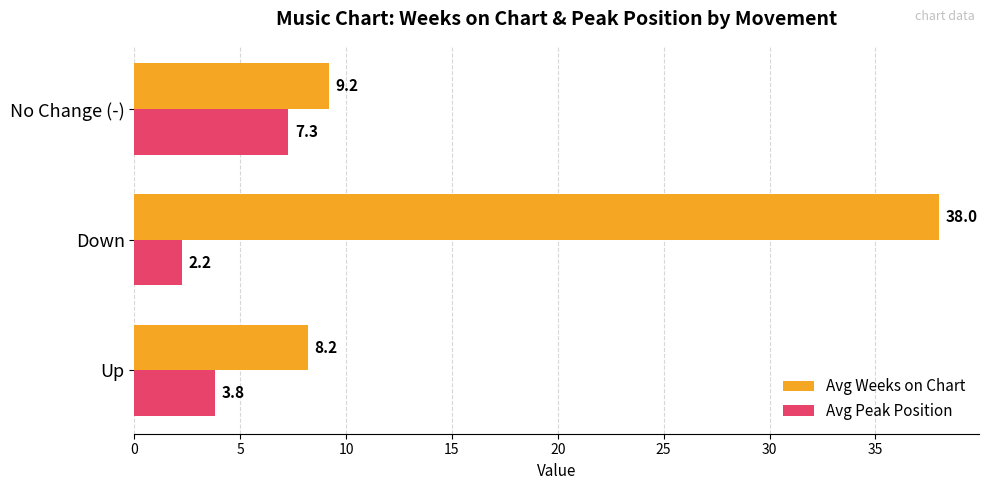

At how many categories does at least one series exceed 36?

1